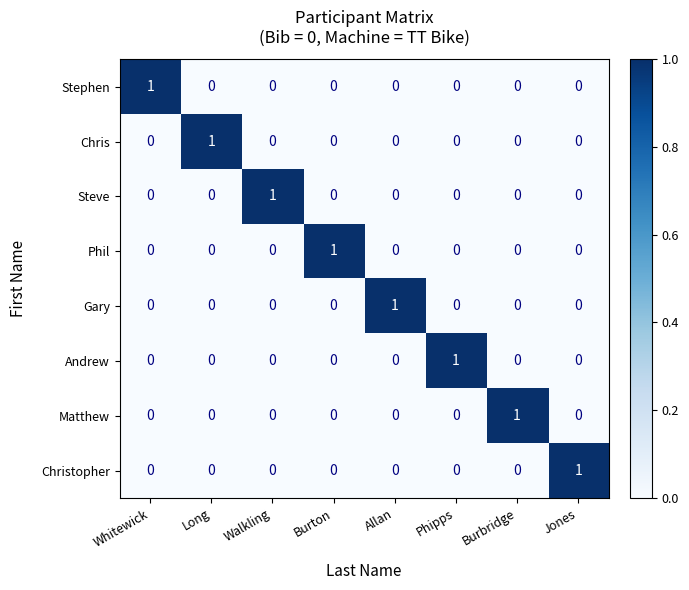

At how many categories does at least one series exceed 0?

8